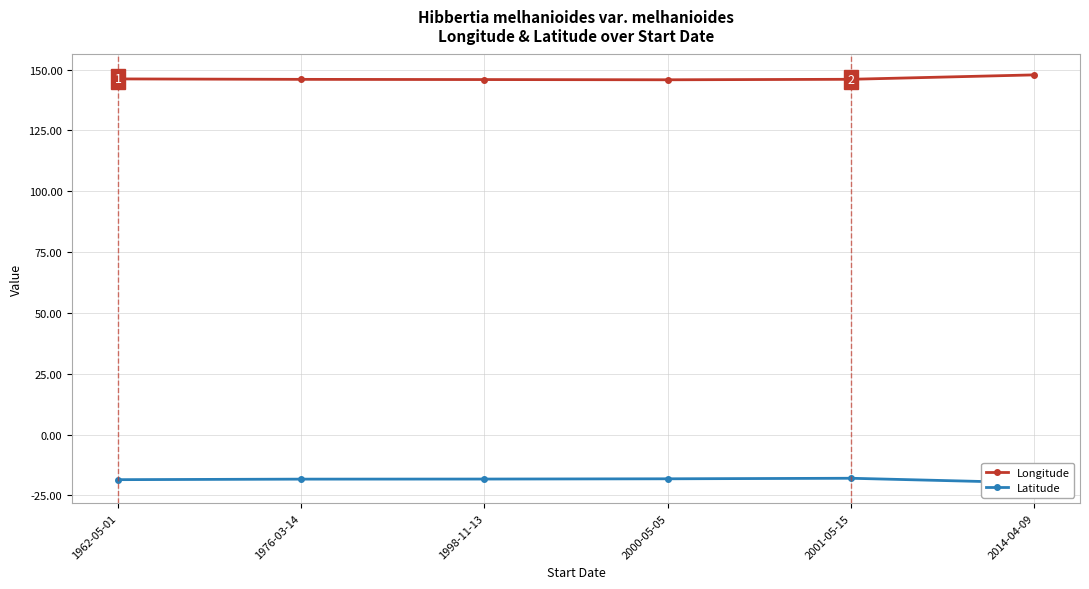

True or false: Latitude and Longitude cross at least once.

False